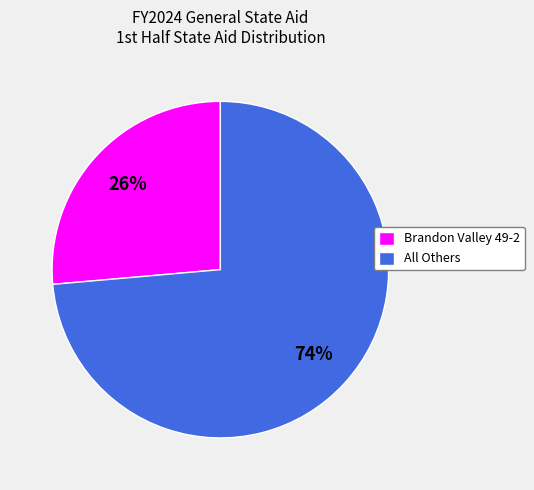

How many slices are in this pie chart?

2